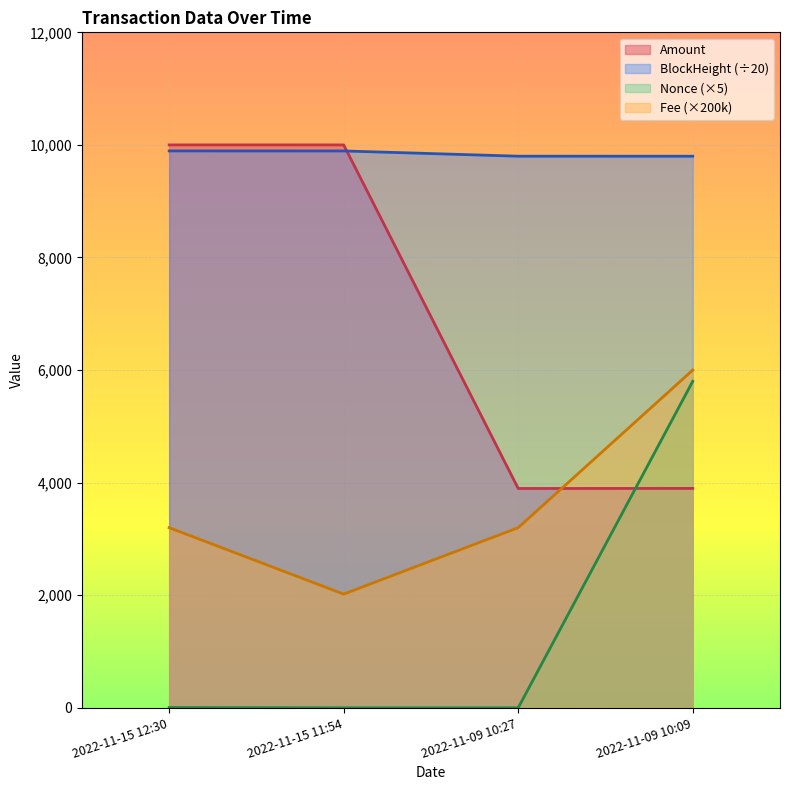

List the labels in order of Fee value, smallest first.

2022-11-15 11:54, 2022-11-15 12:30, 2022-11-09 10:27, 2022-11-09 10:09